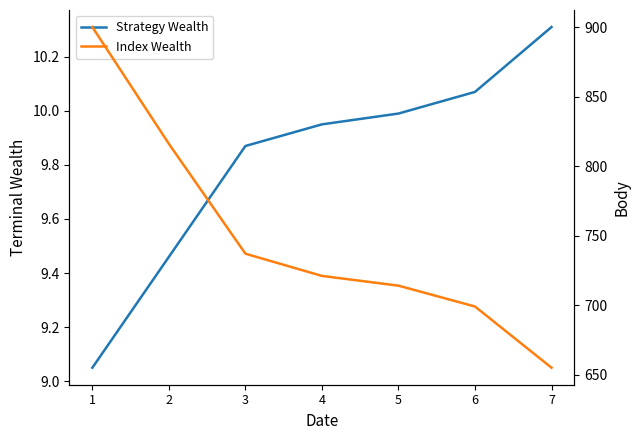

Between 1 and 3, which series saw the biggest shift?

Body